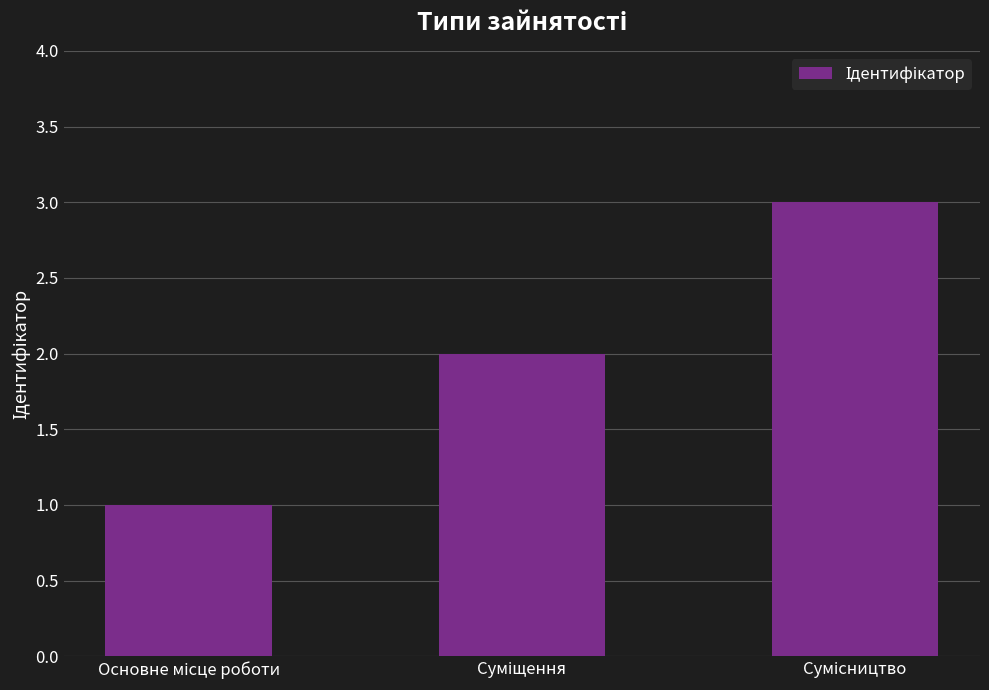

Count the number of categories in the chart.

3